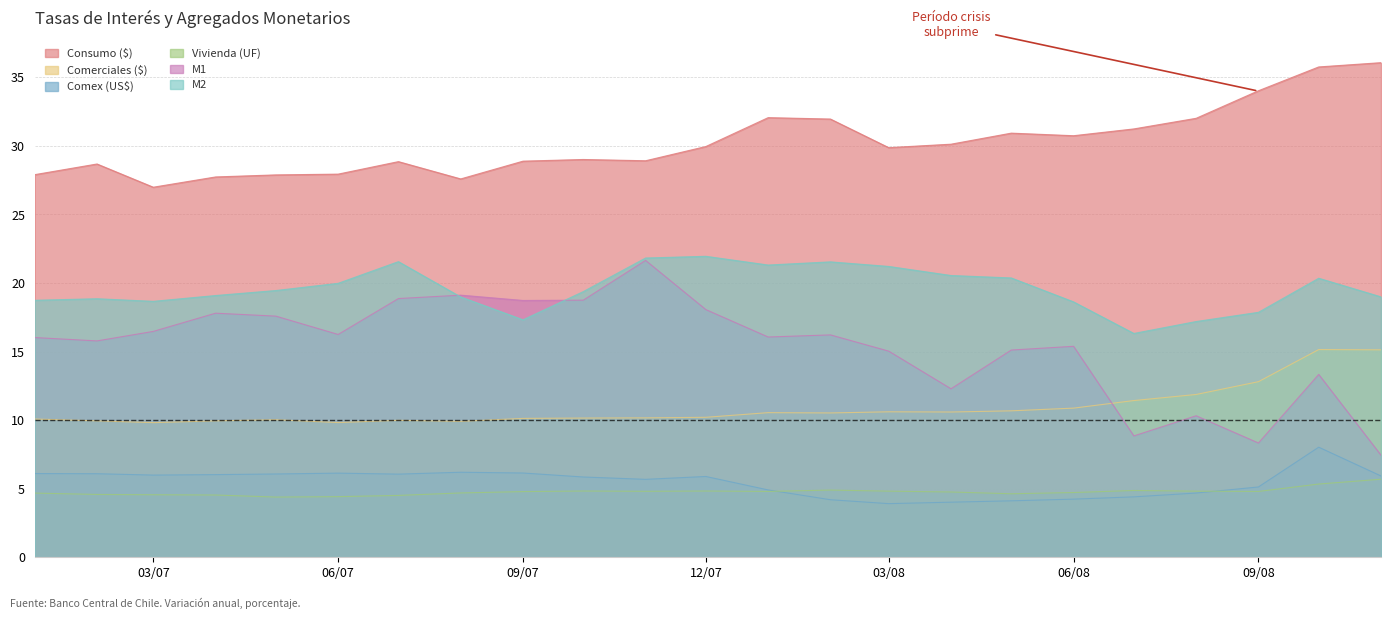

At which label does Consumo ($) reach its peak?

2008-11-01